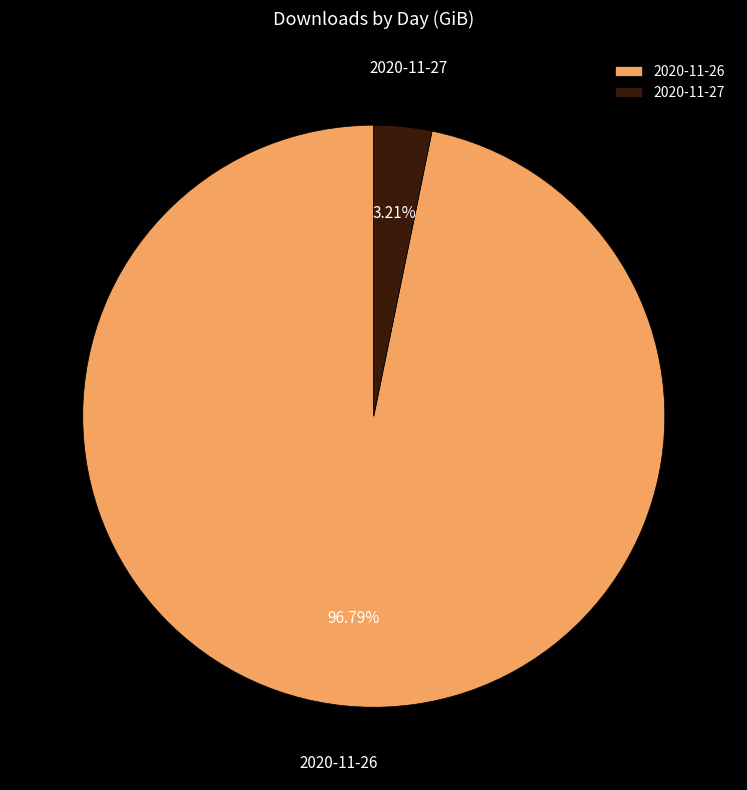

Is there any slice that represents more than half of the pie?

Yes